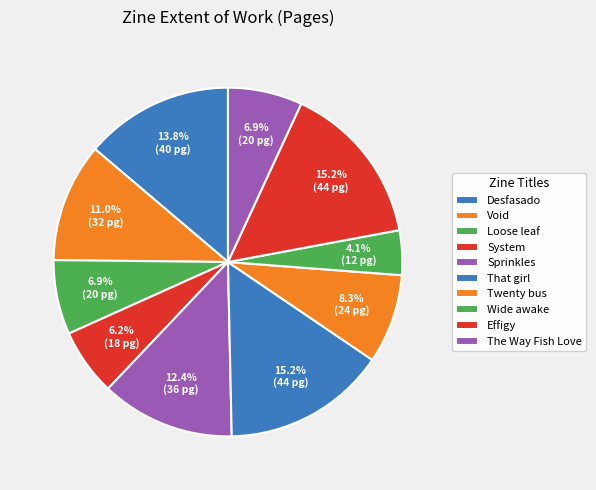

Is there a majority slice in this chart?

No